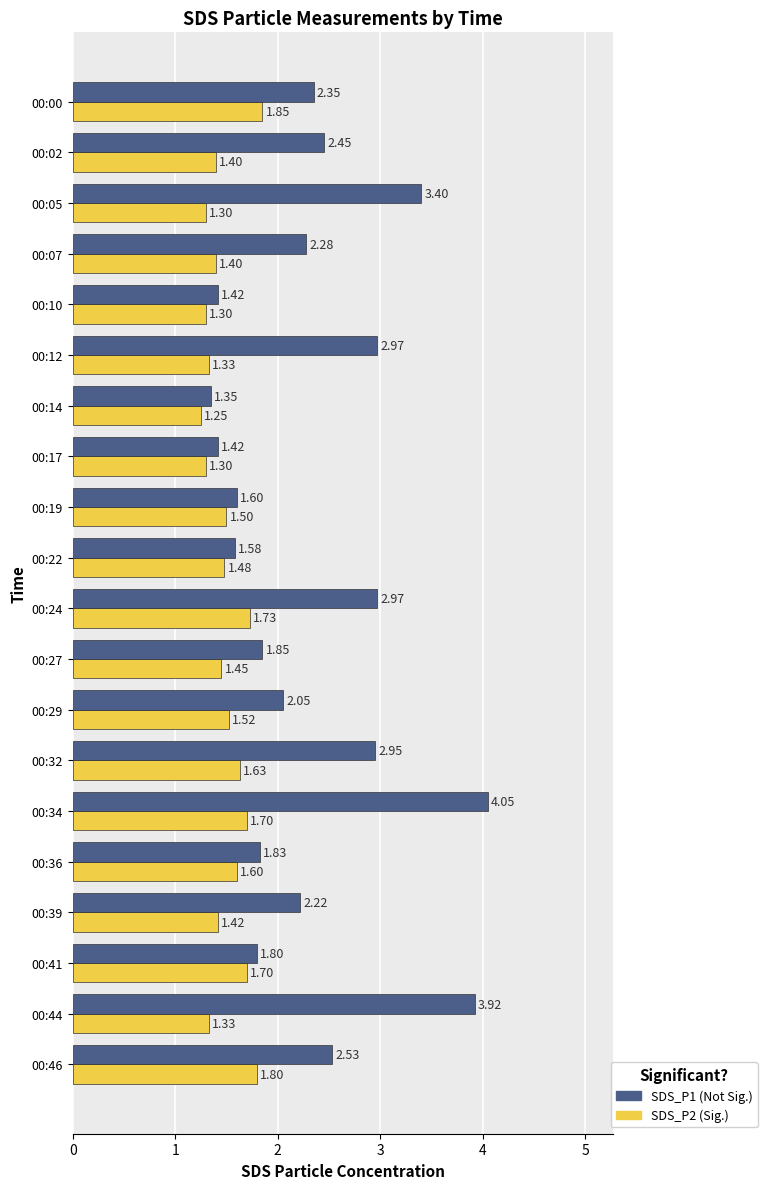

How many series are shown in this chart?

2